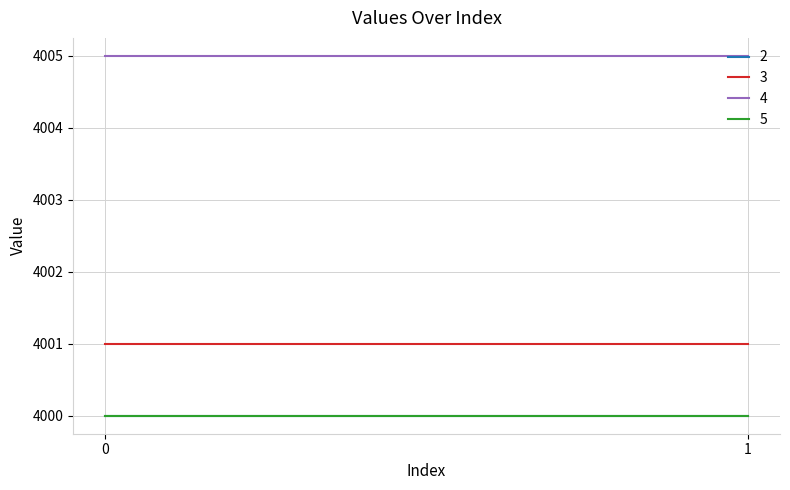

What is the average value of the 2 series?

4000